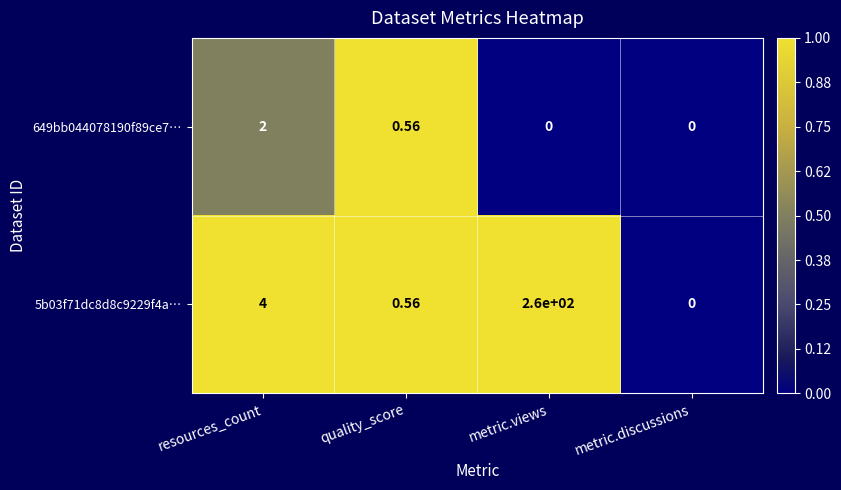

Between resources_count and quality_score, which series saw the biggest shift?

5b03f71dc8d8c9229f4a…